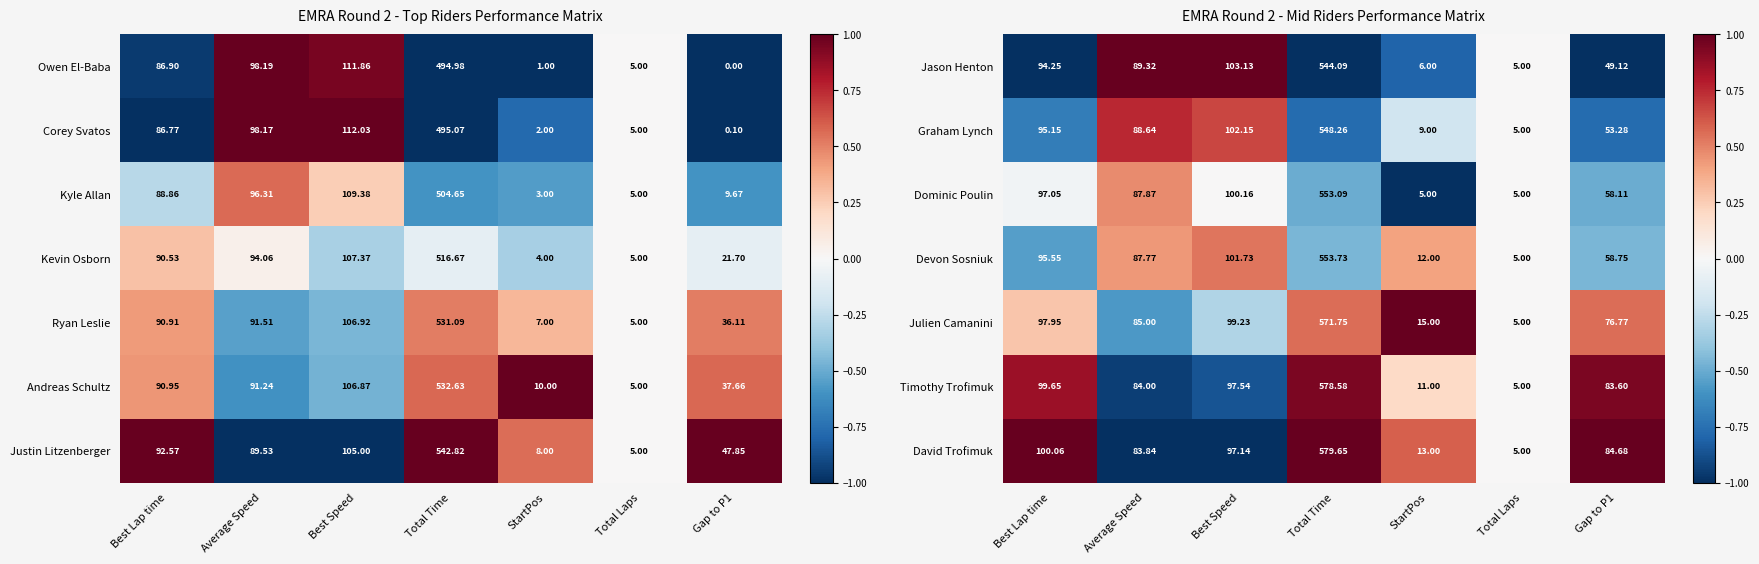

How many values in the Dominic Poulin series are below 87?

3